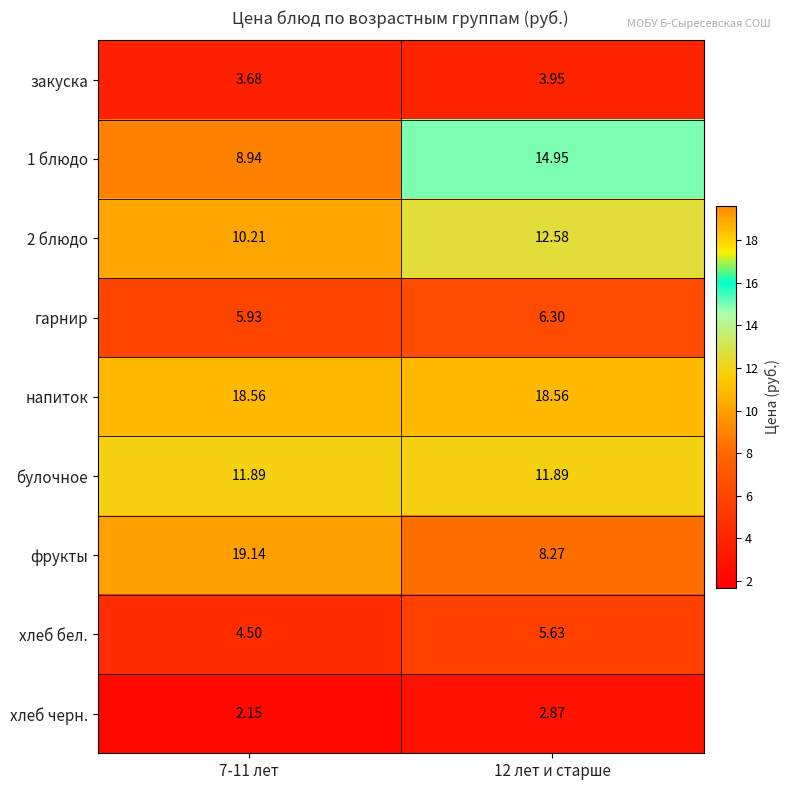

Which series has the largest range (max minus min)?

фрукты